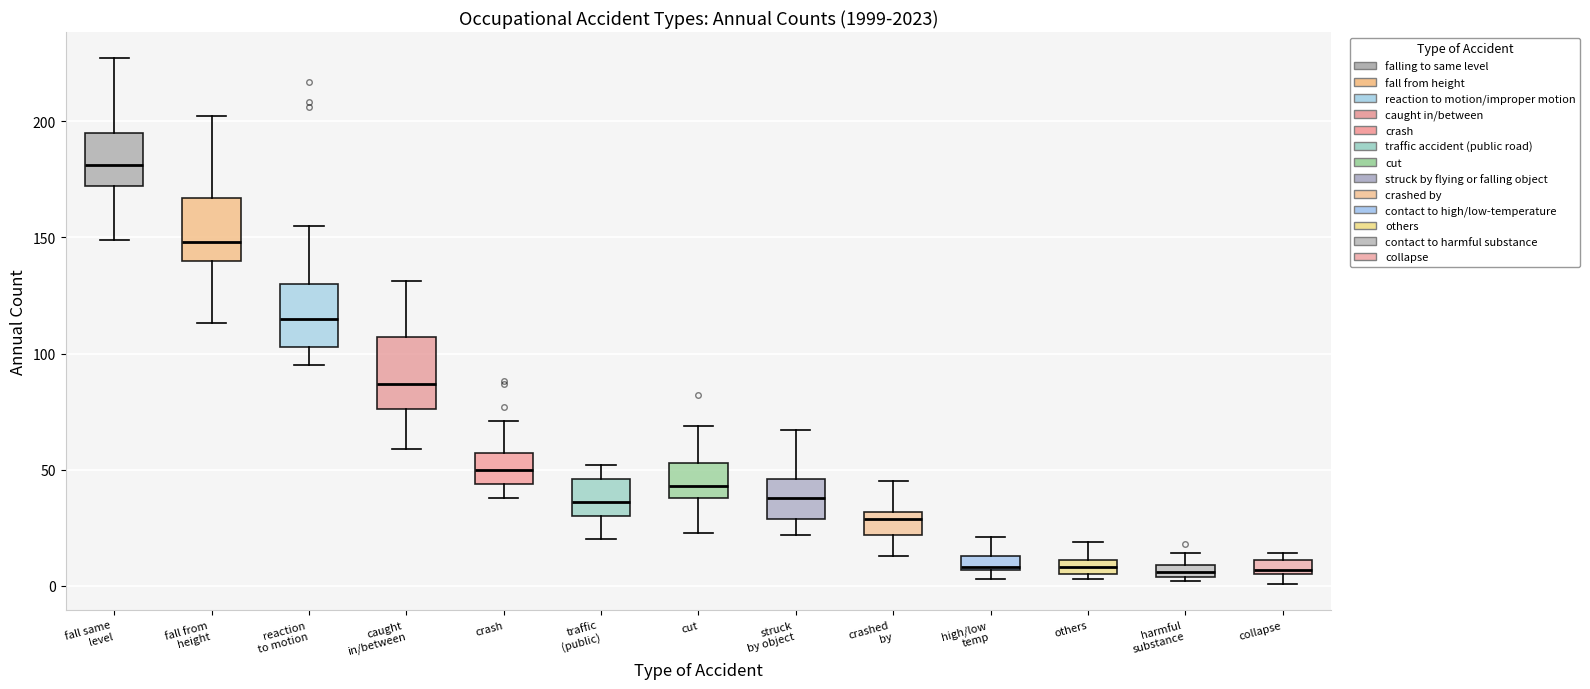

Which box has the highest median line?

fall same level